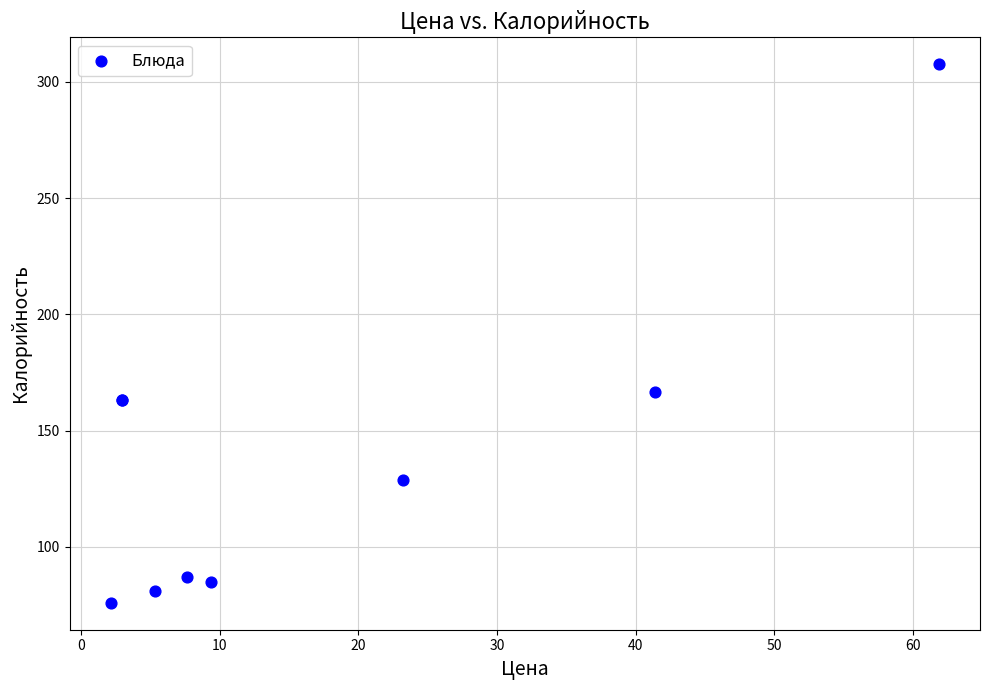

What Y value in the scatter plot is closest to 191?

166.7